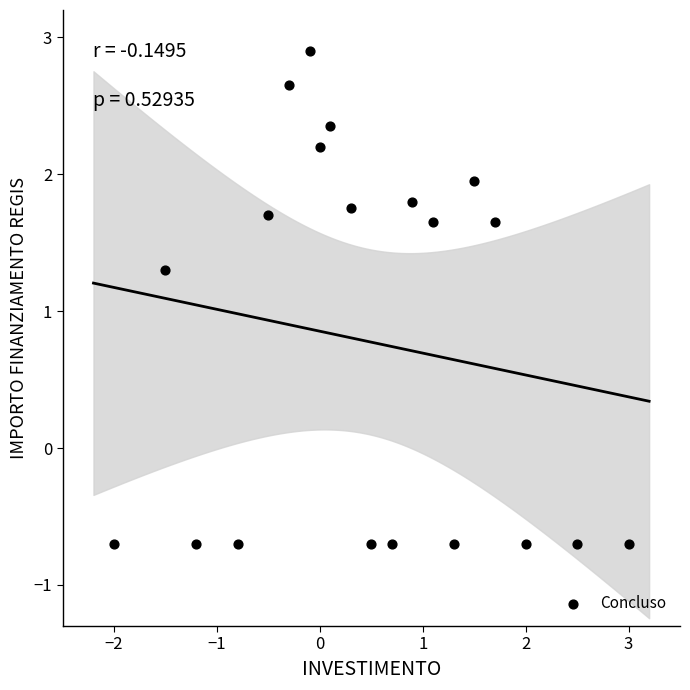

What Y value in the scatter plot is closest to 1?

1.3